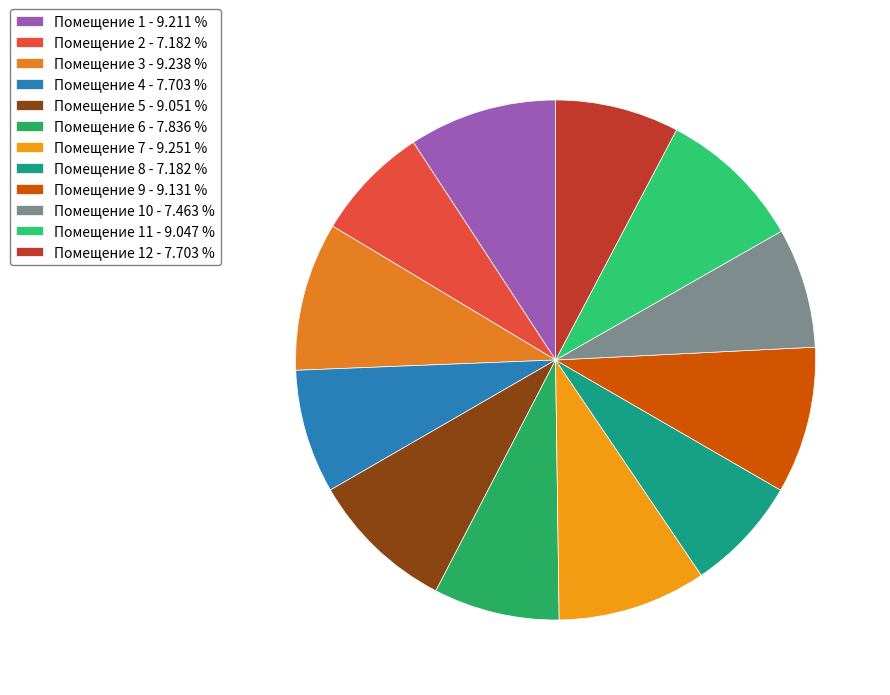

Which category has the smallest portion of the pie?

2